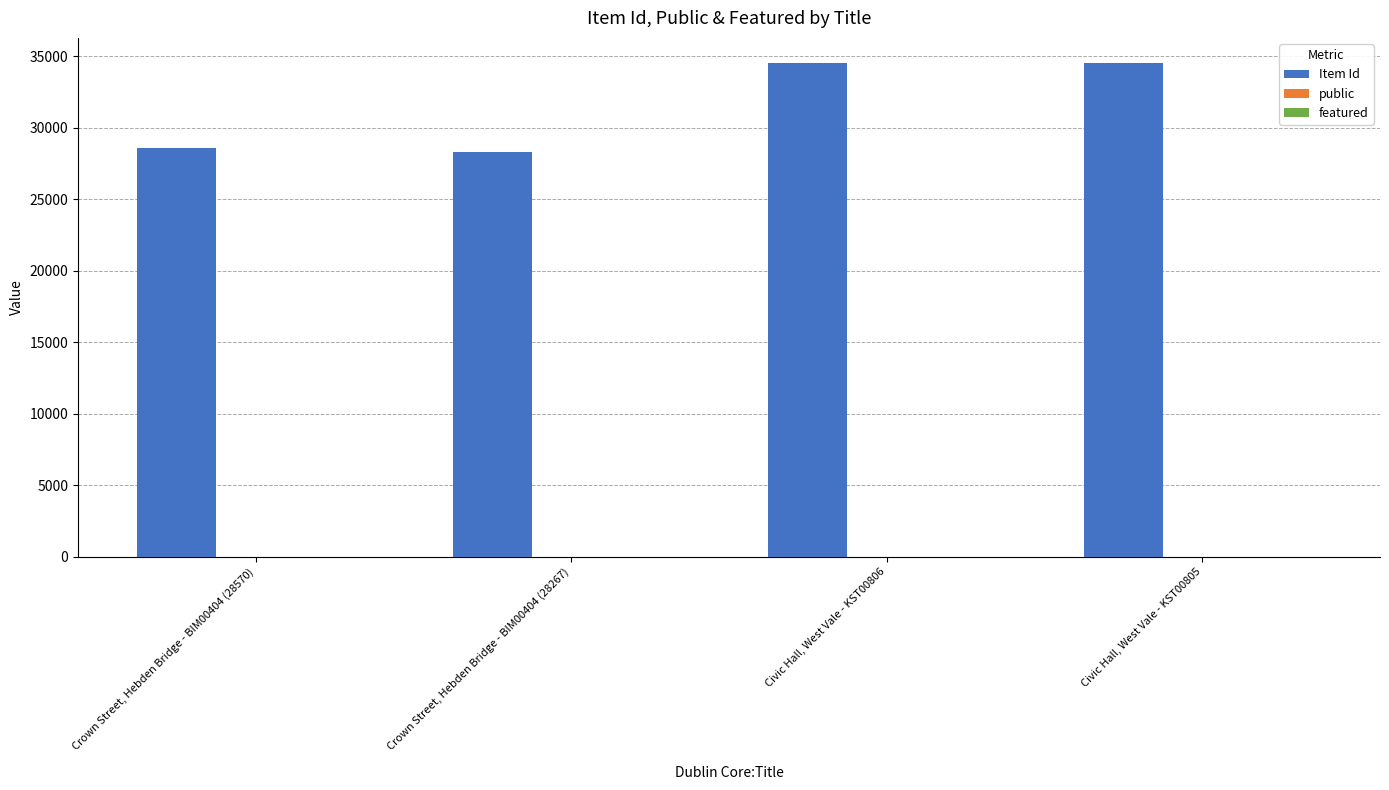

At which label is Item Id closest to 31406?

Crown Street, Hebden Bridge - BIM00404 (28570)